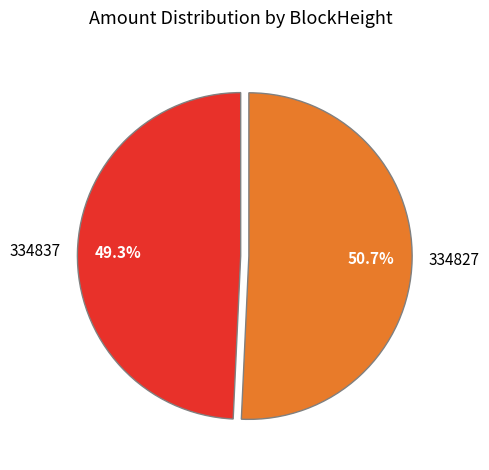

Is 334827 the majority of the pie?

Yes